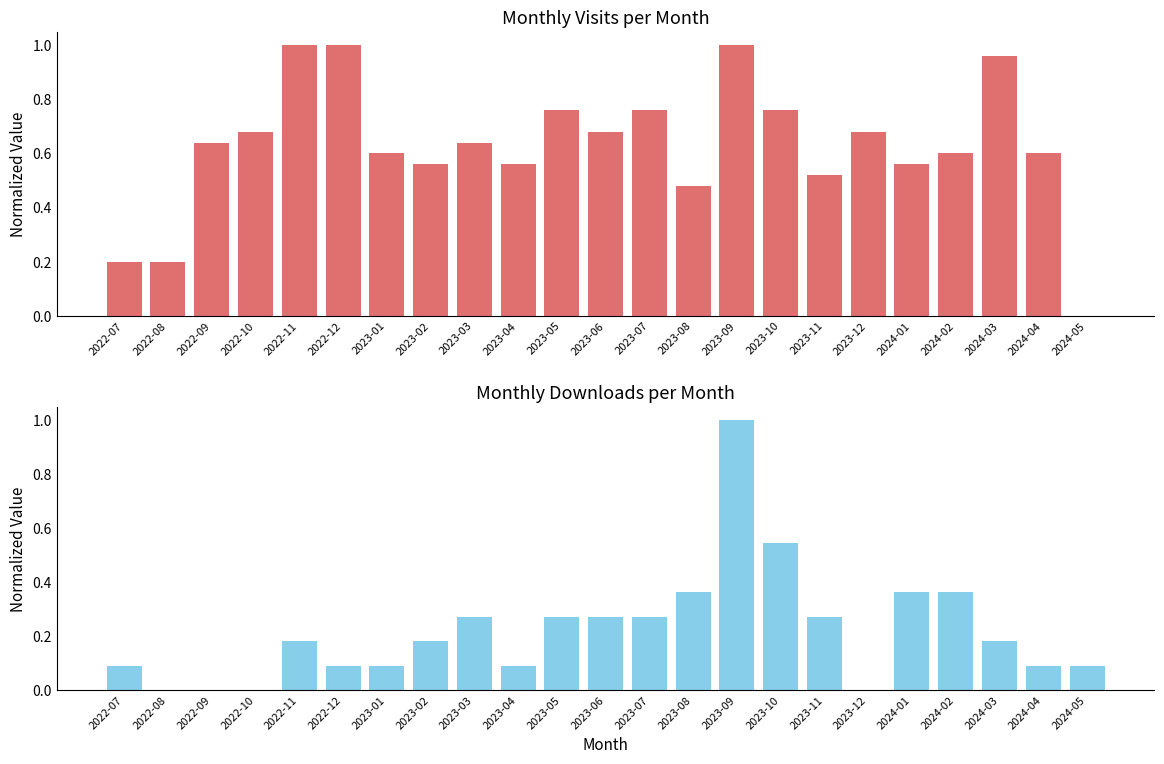

Reading right to left, list all the values displayed in this chart.

monthly_visit: 2024-05=0.0	2024-04=0.6	2024-03=1.0	2024-02=0.6	2024-01=0.6	2023-12=0.7	2023-11=0.5	2023-10=0.8	2023-09=1.0	2023-08=0.5	2023-07=0.8	2023-06=0.7	2023-05=0.8	2023-04=0.6	2023-03=0.6	2023-02=0.6	2023-01=0.6	2022-12=1.0	2022-11=1.0	2022-10=0.7	2022-09=0.6	2022-08=0.2	2022-07=0.2
monthly_download_resource: 2024-05=0.1	2024-04=0.1	2024-03=0.2	2024-02=0.4	2024-01=0.4	2023-12=0.0	2023-11=0.3	2023-10=0.5	2023-09=1.0	2023-08=0.4	2023-07=0.3	2023-06=0.3	2023-05=0.3	2023-04=0.1	2023-03=0.3	2023-02=0.2	2023-01=0.1	2022-12=0.1	2022-11=0.2	2022-10=0.0	2022-09=0.0	2022-08=0.0	2022-07=0.1